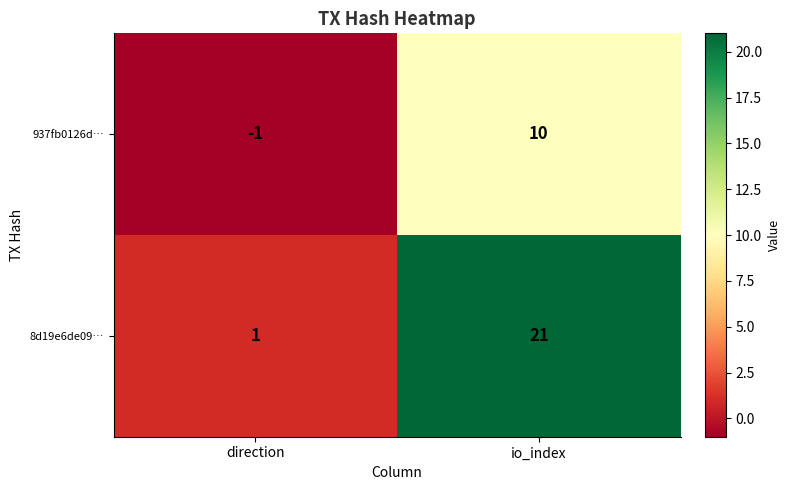

Which series has the largest total across all categories?

8d19e6de09…